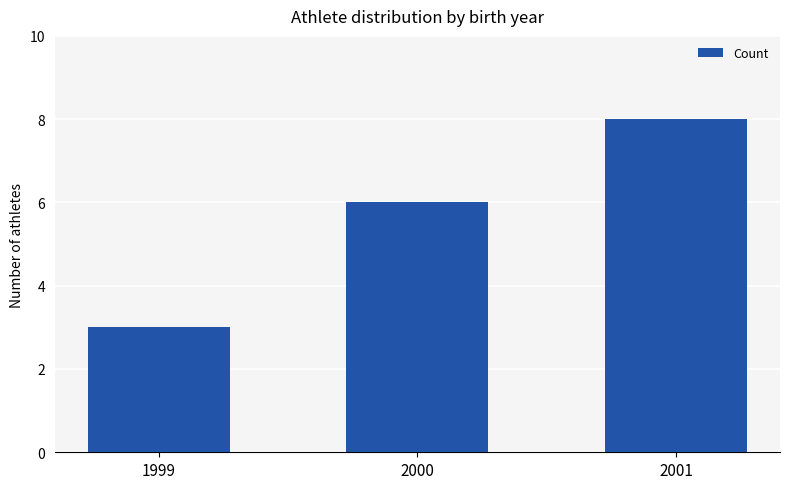

Read the value at 1999.

3